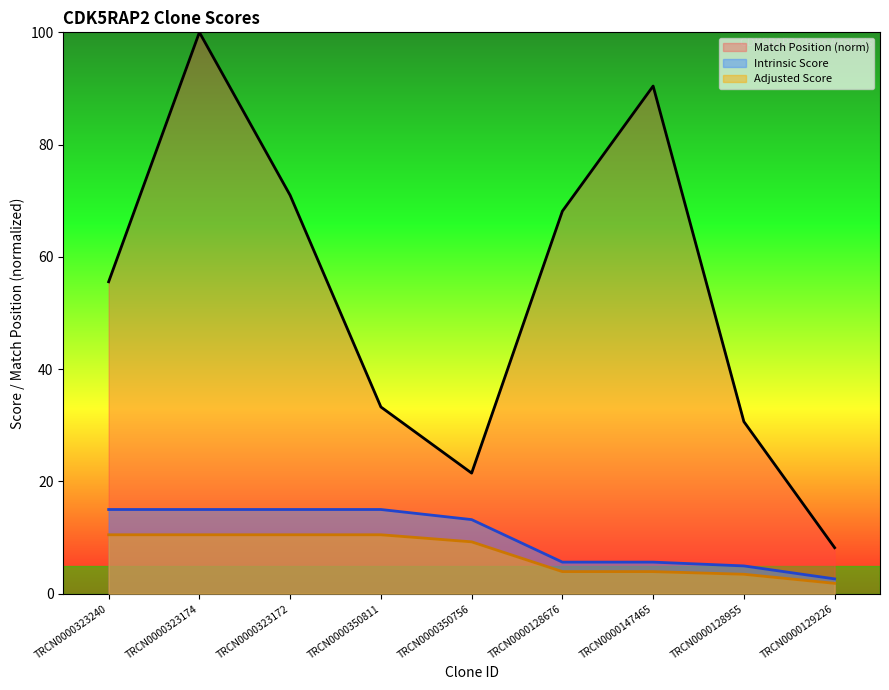

Where does the Intrinsic Score series first go above 13?

TRCN0000323240